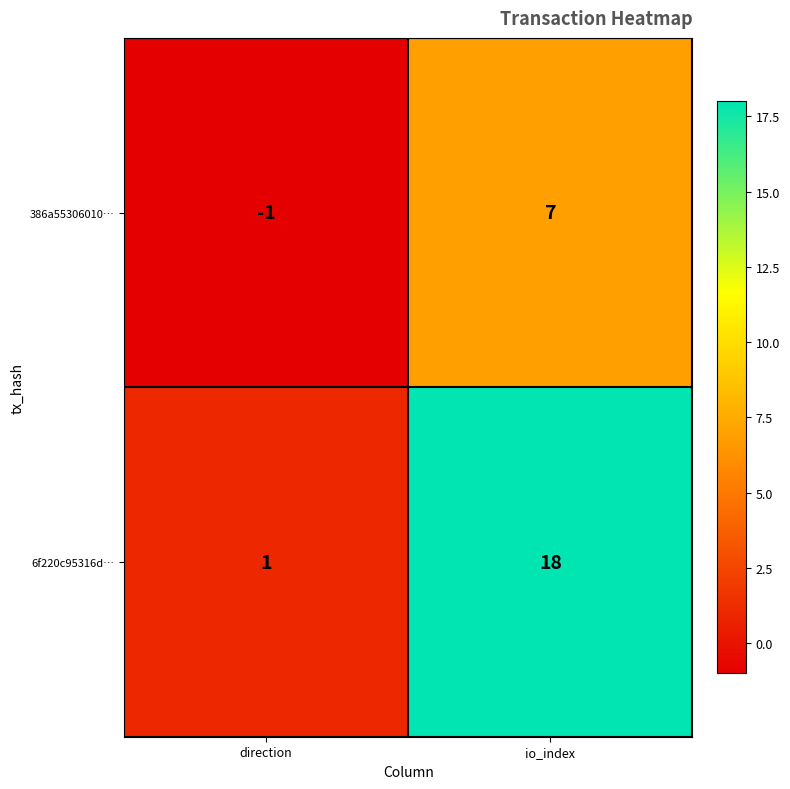

What is the approximate value of 386a55306010… at io_index?

7